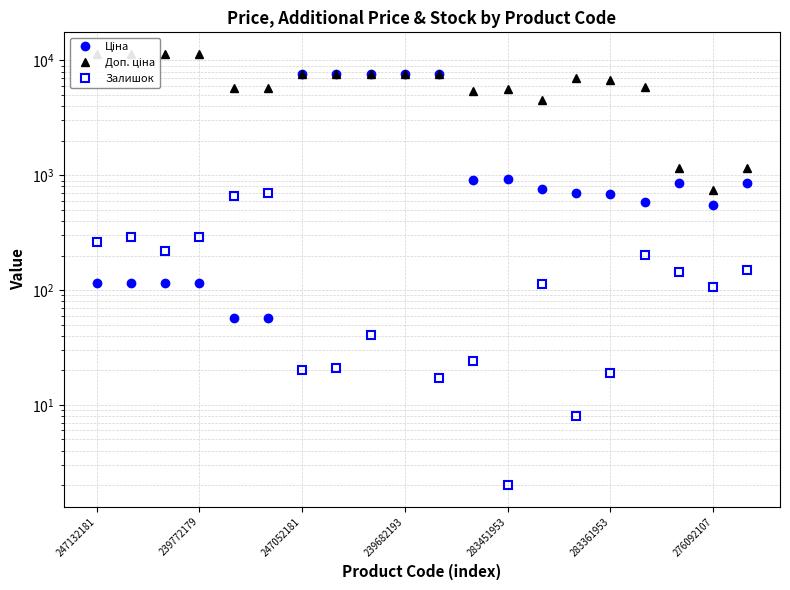

Is it true that Ціна equals 4691.0 at 239682193?

False